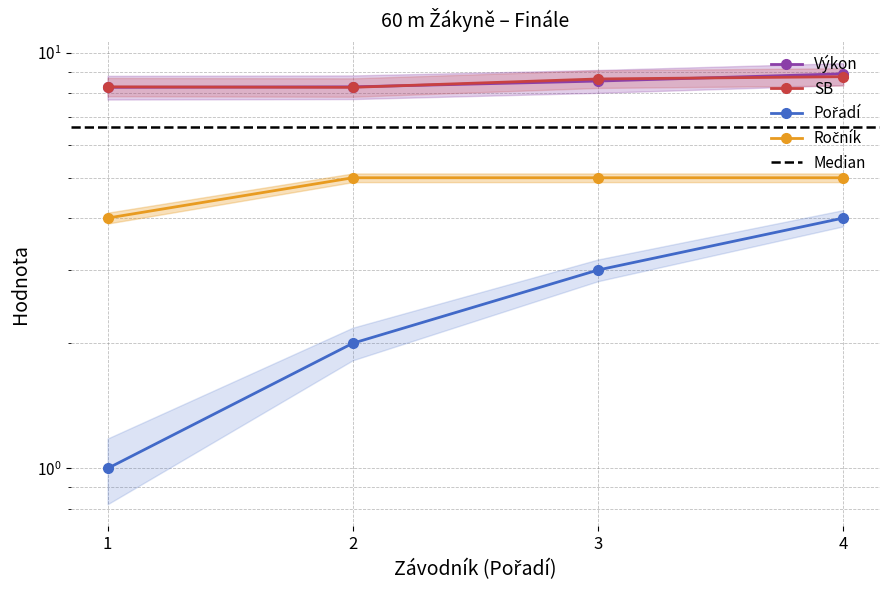

At how many categories does at least one series exceed 3?

4